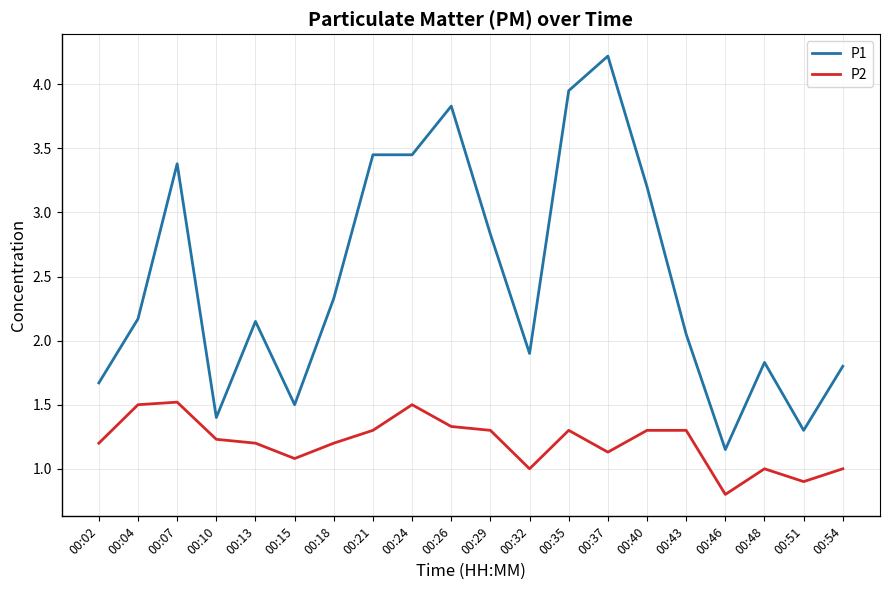

What is the greatest value displayed?

4.2